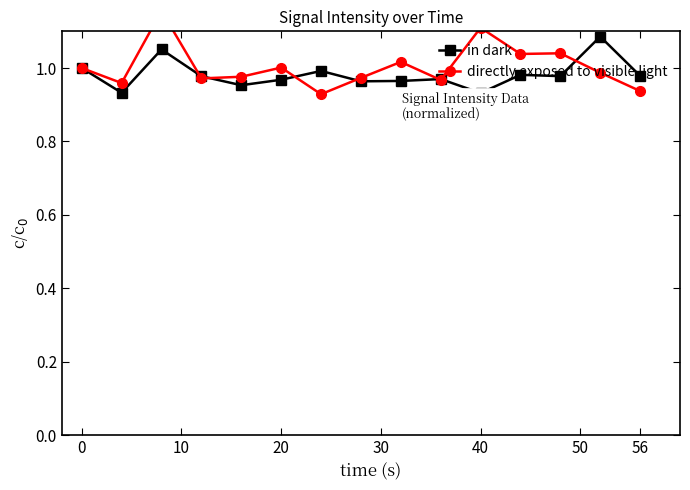

Does the chart have visible grid lines?

No